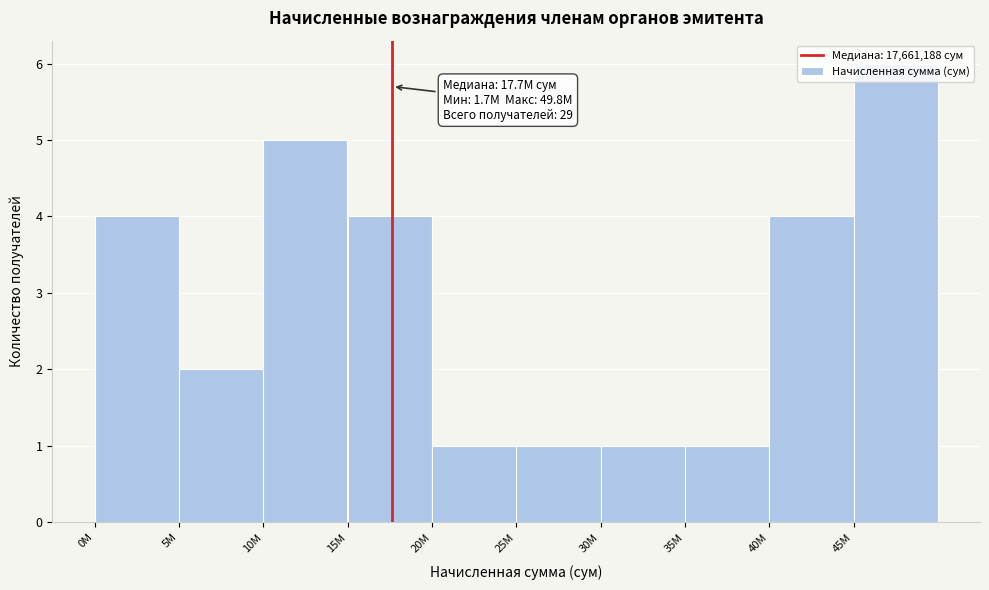

What is the change in value from 0M to 20M?

-3